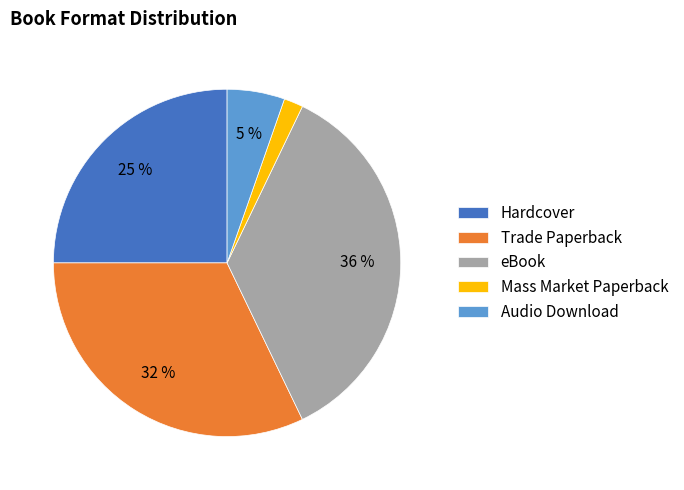

What is the ratio of the value at Trade Paperback to the value at Hardcover?

1.3